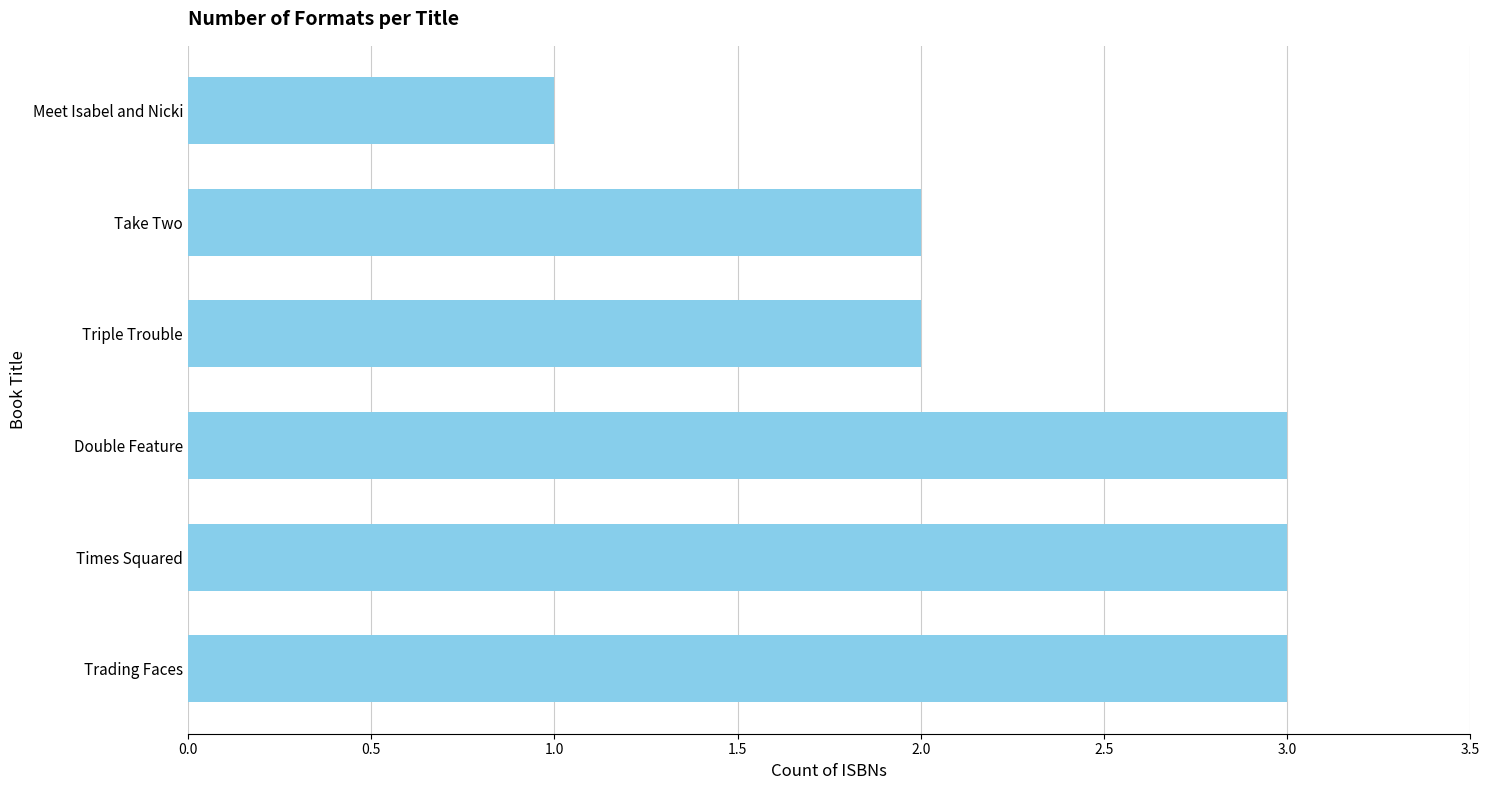

At which category does the chart reach its minimum across all series?

Meet Isabel and Nicki